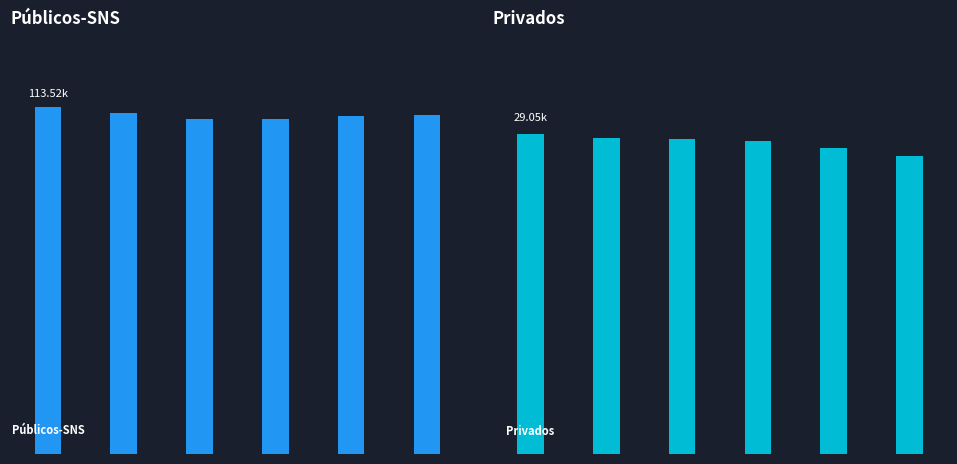

The Públicos-SNS series shows 24047 at 2011. True or false?

False